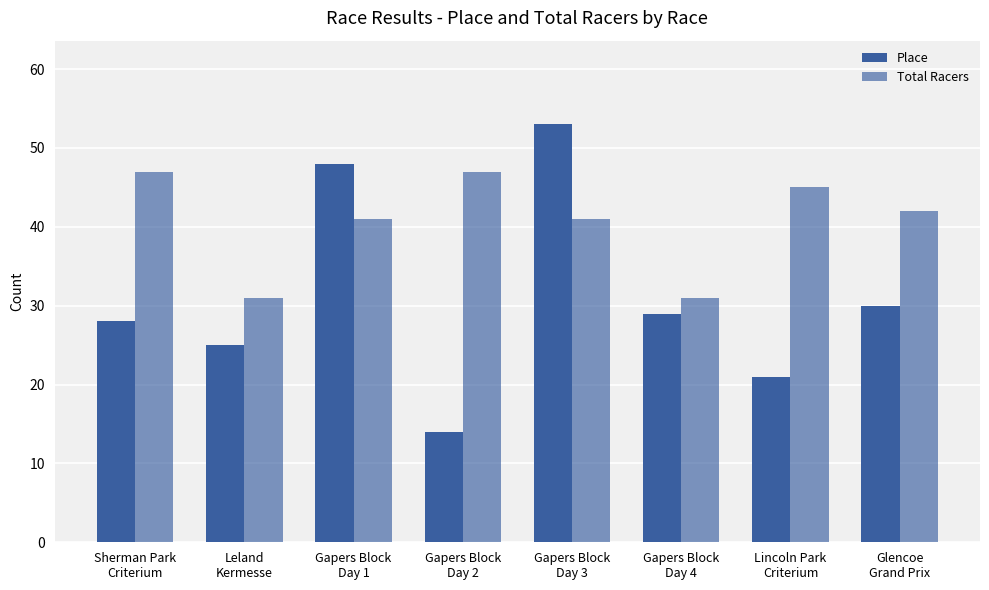

True or false: Total Racers has a value of 31 at Lincoln Park
Criterium.

False